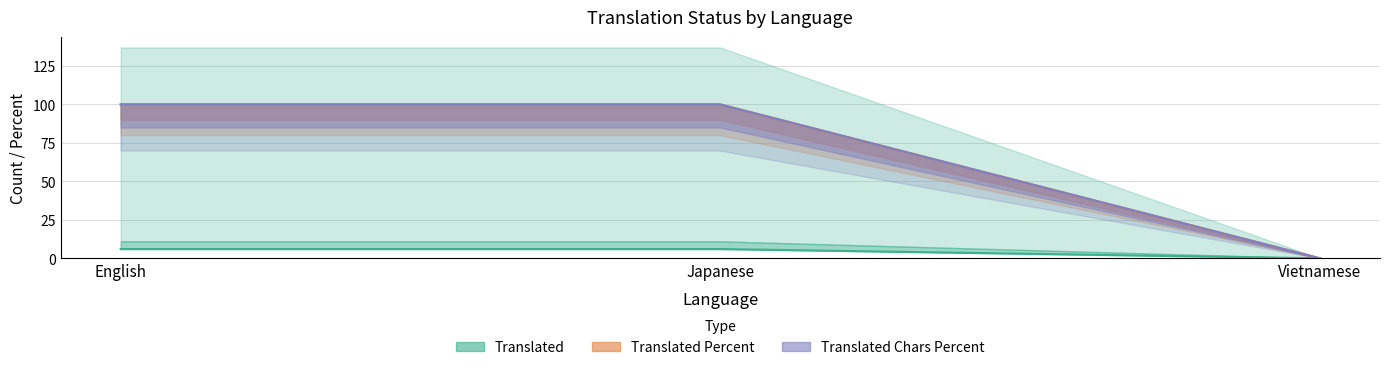

What is the highest value of the translated (line) series?

6